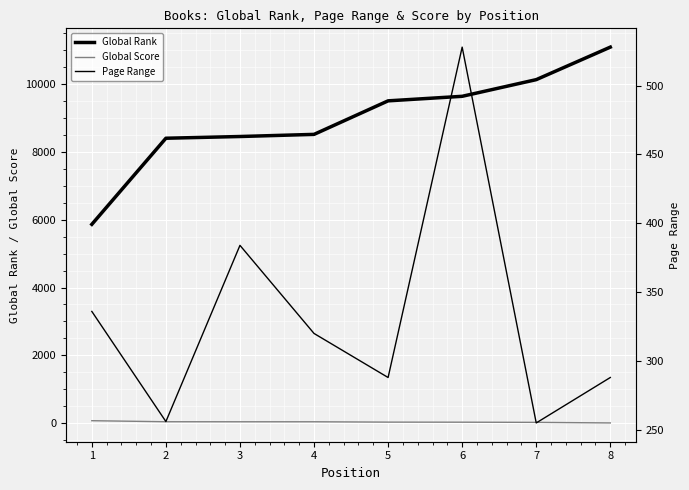

Which series has the largest total across all categories?

Global Rank